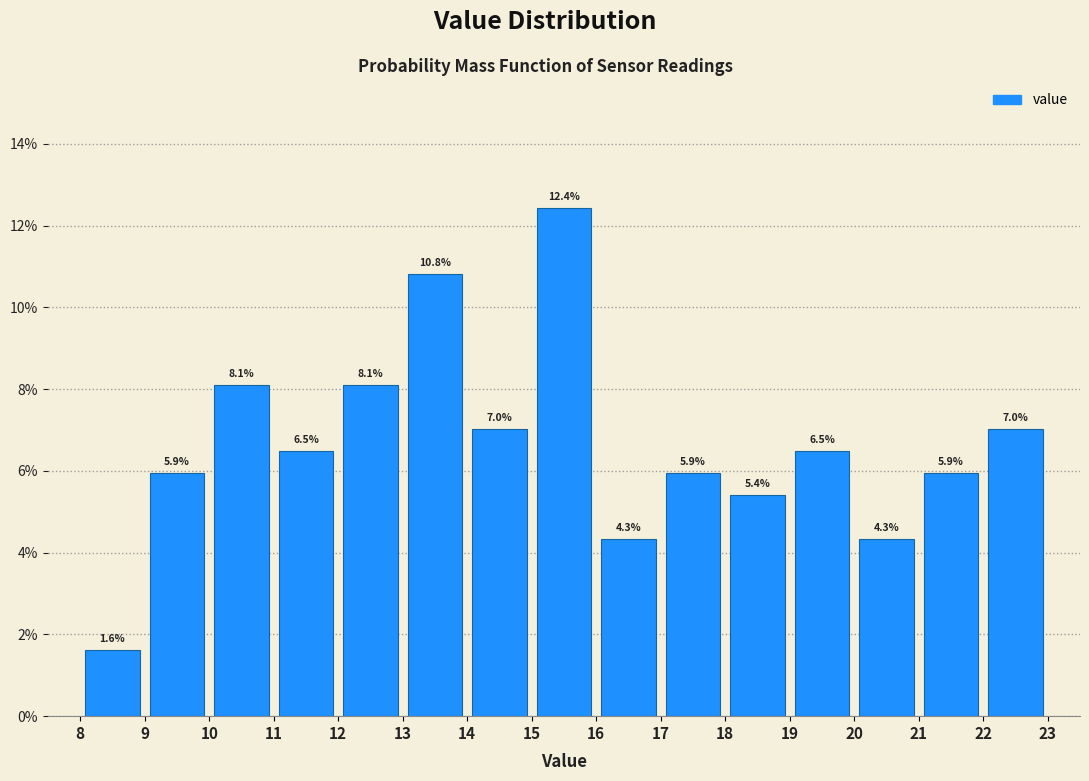

Over which range of the x-axis is the bar tallest?

15 to 16